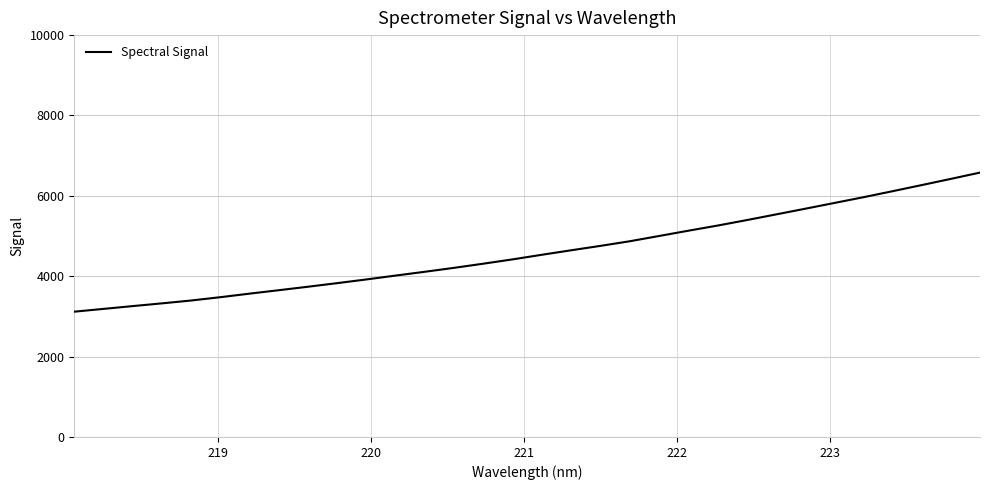

How many categories are shown in the chart?

32